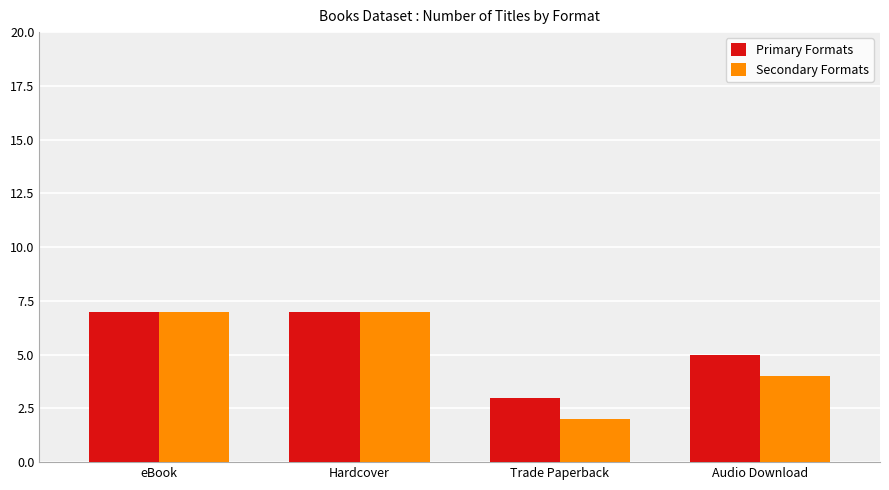

The value of Secondary Formats at Hardcover is 7. True or false?

True